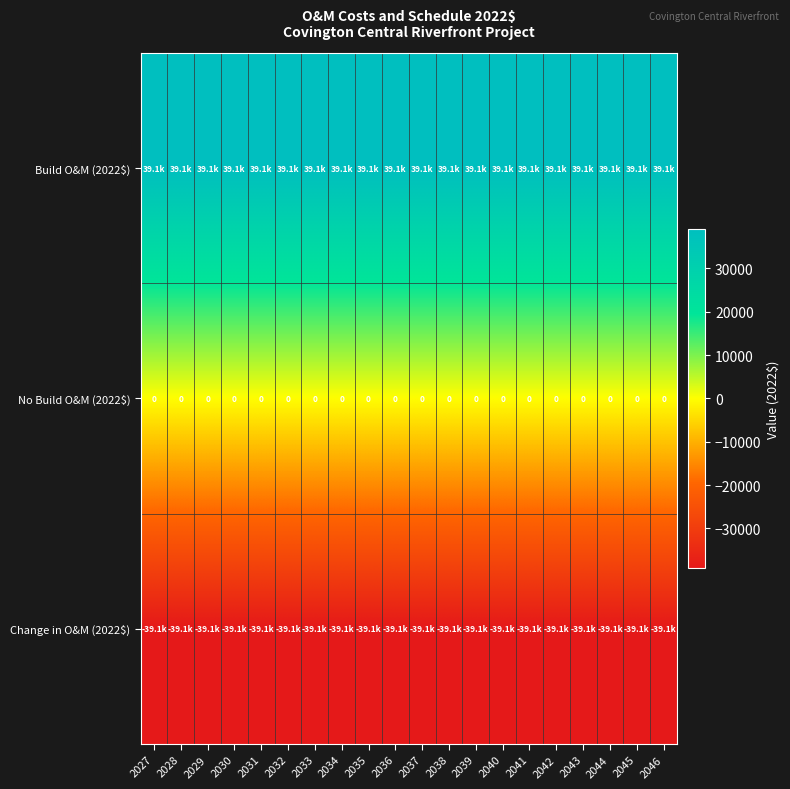

Where is Change in O&M (2022$) nearest to the value -39093?

2027